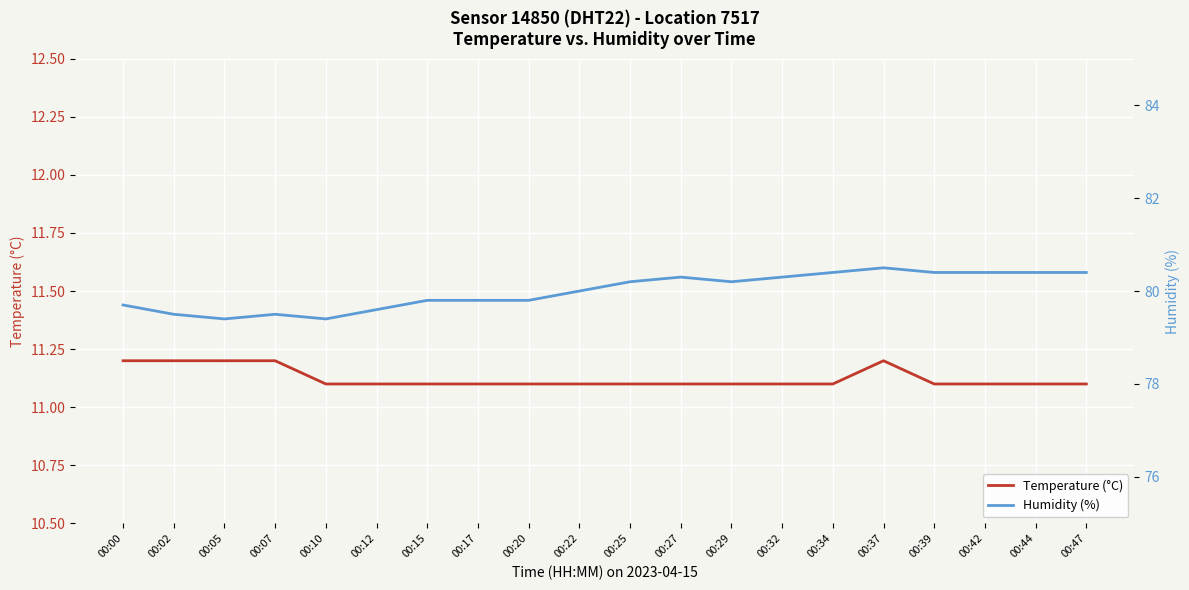

Rank the series by their maximum value, from highest to lowest.

humidity, temperature